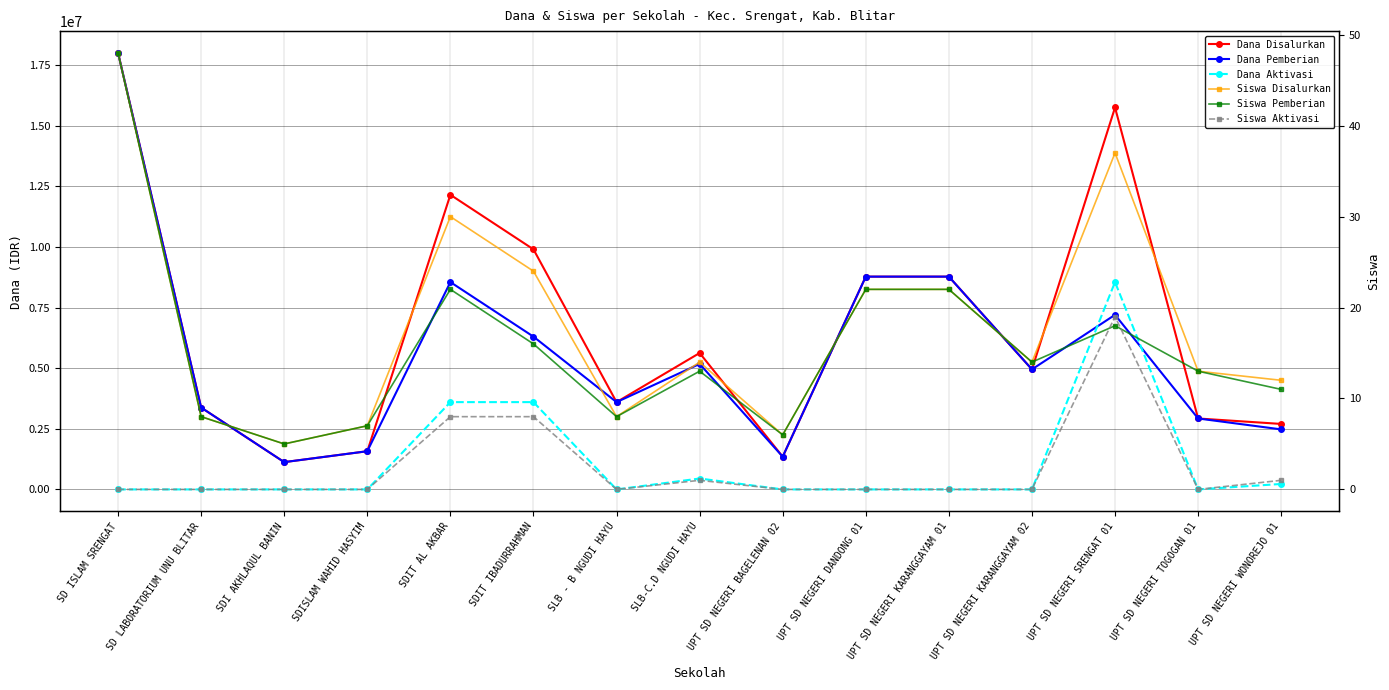

Is the value of Dana Disalurkan at UPT SD NEGERI SRENGAT 01 greater than the value of Siswa Aktivasi at SDI AKHLAQUL BANIN?

Yes